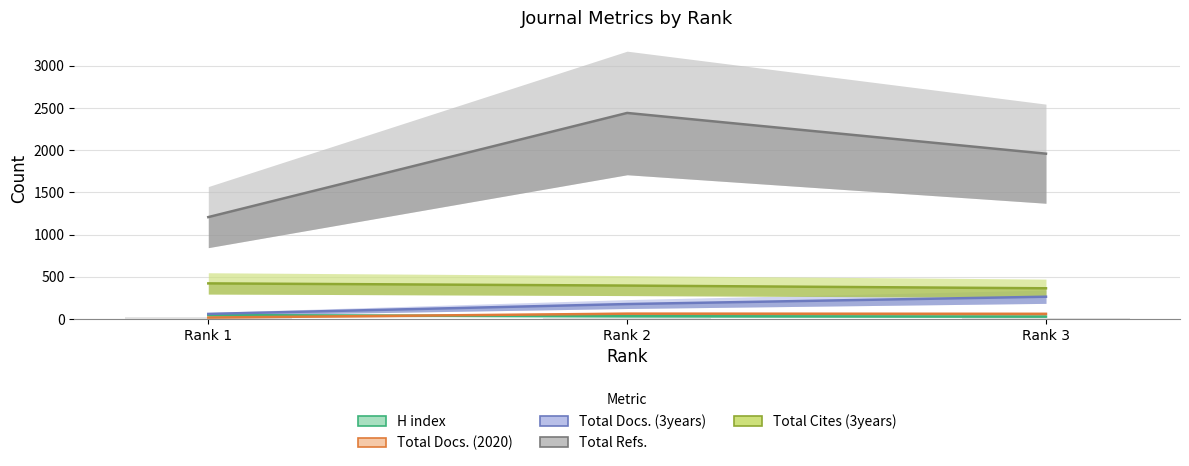

What is the value of the Total Docs. (2020) bar at the 2nd from the left?

62